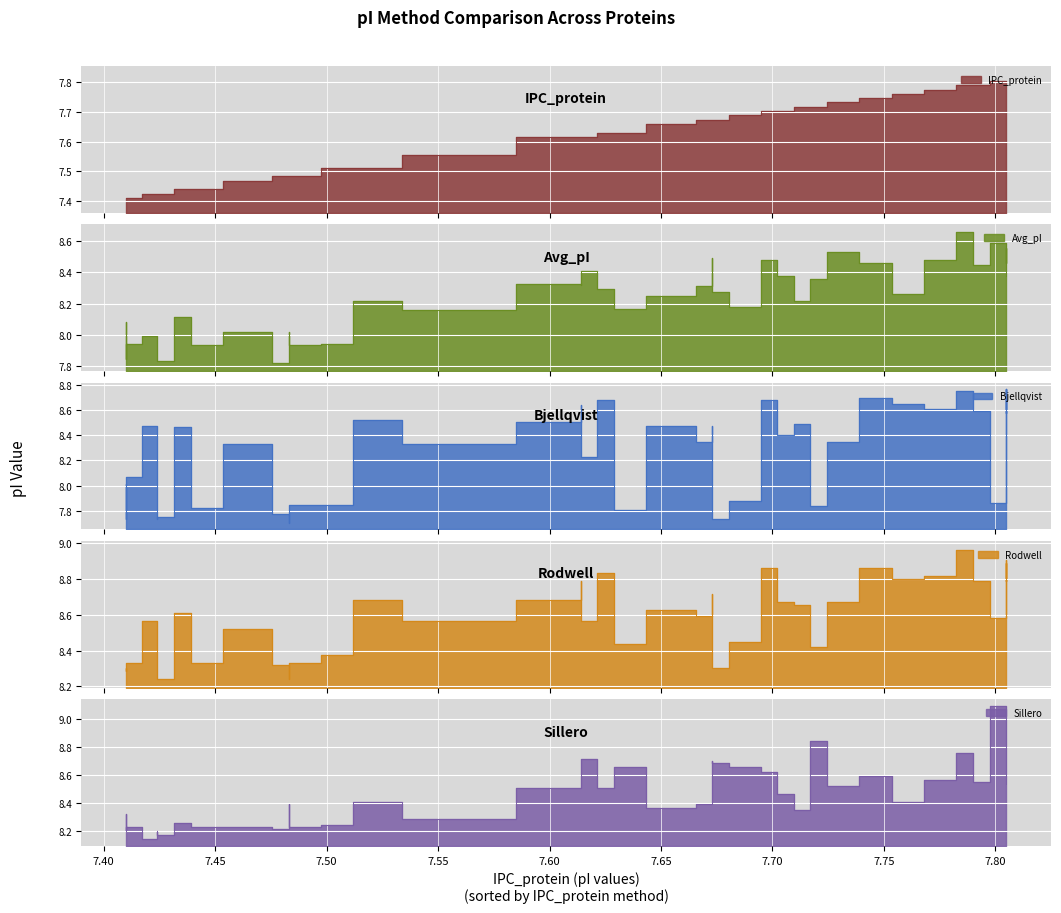

After their last crossing, which series has the higher values: Avg_pI or Rodwell?

Rodwell